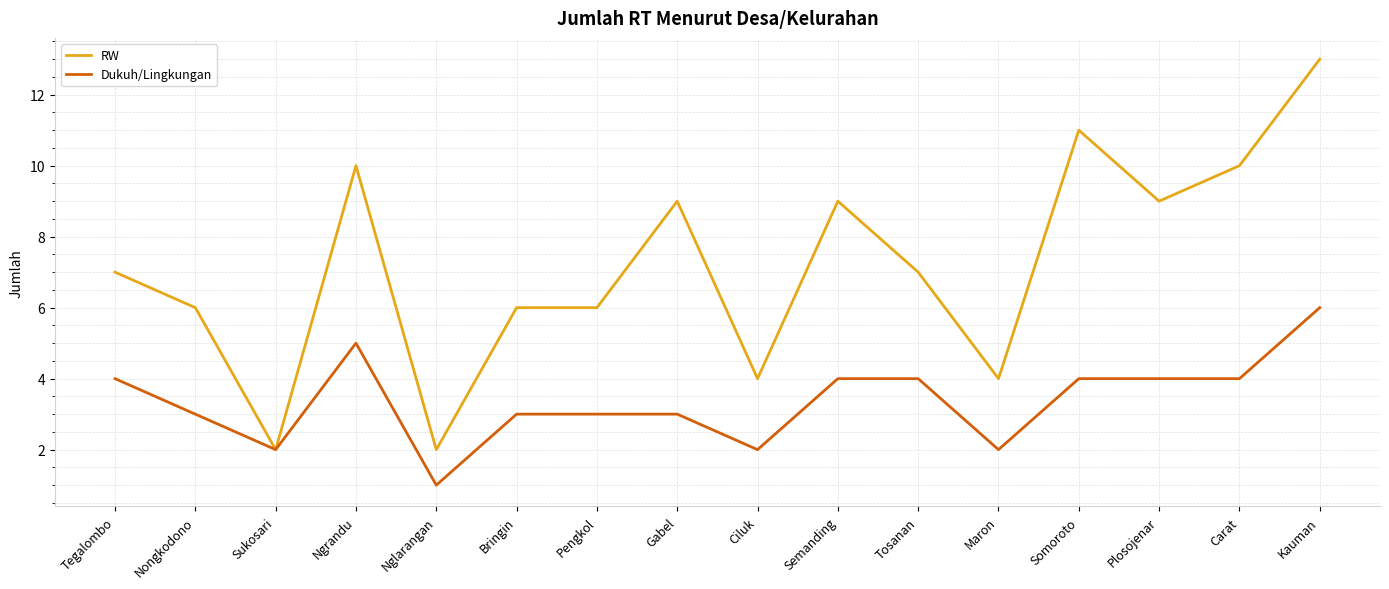

The Dukuh/Lingkungan series shows 3 at Semanding. True or false?

False